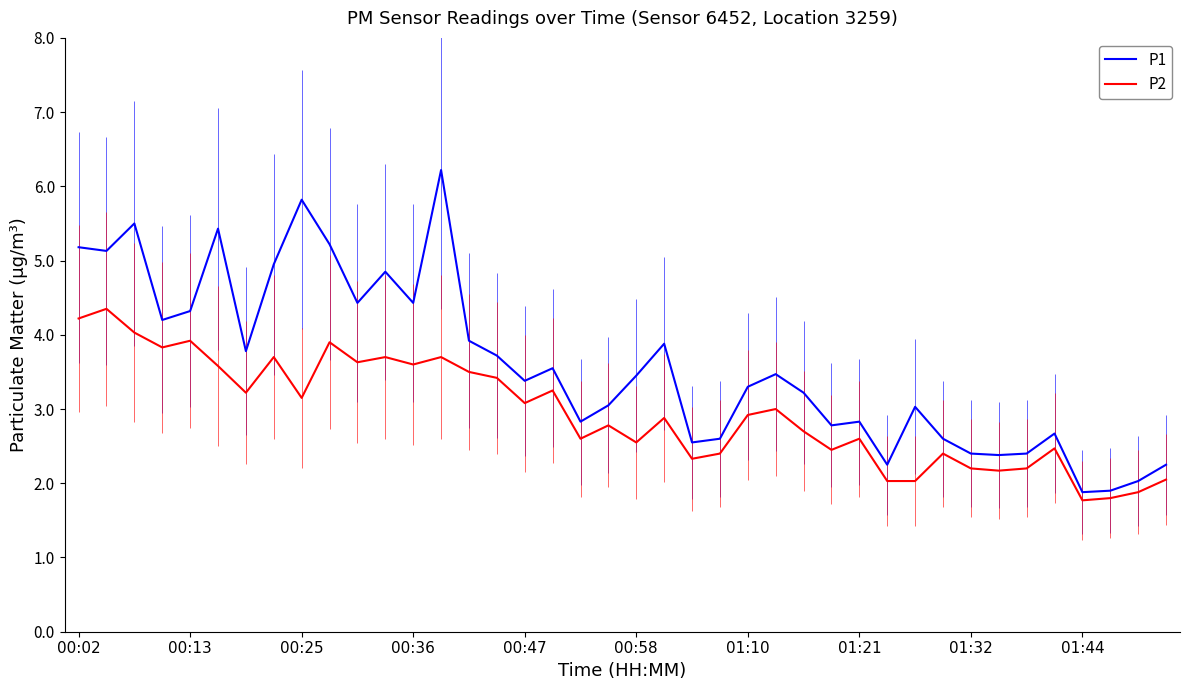

What is the highest value of the P2 series?

4.3